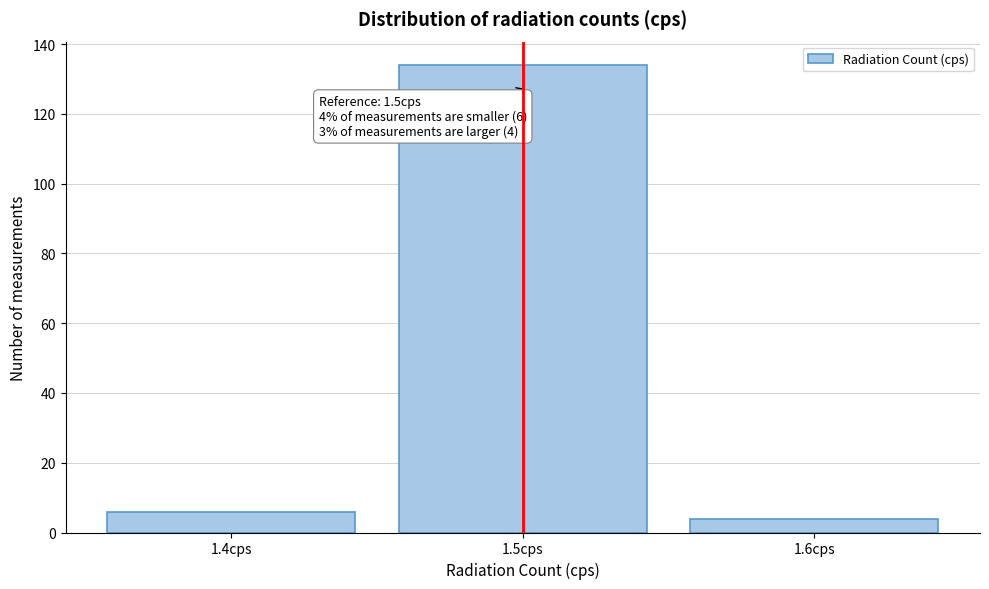

Over which range of the x-axis is the bar tallest?

1.45 to 1.55